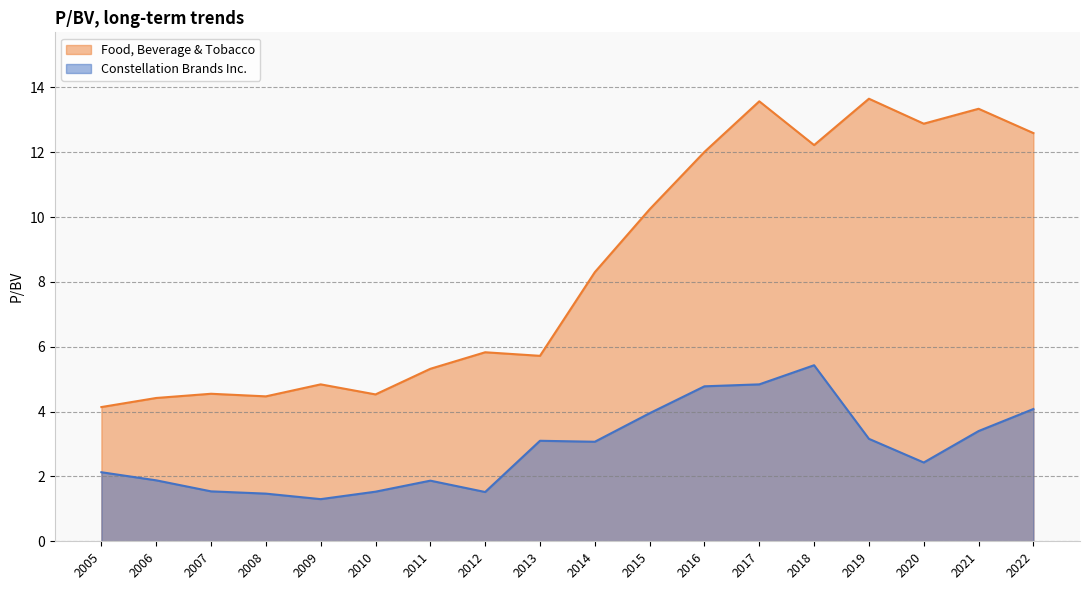

What is the difference between the Food, Beverage & Tobacco values at 2008 and 2018?

7.8